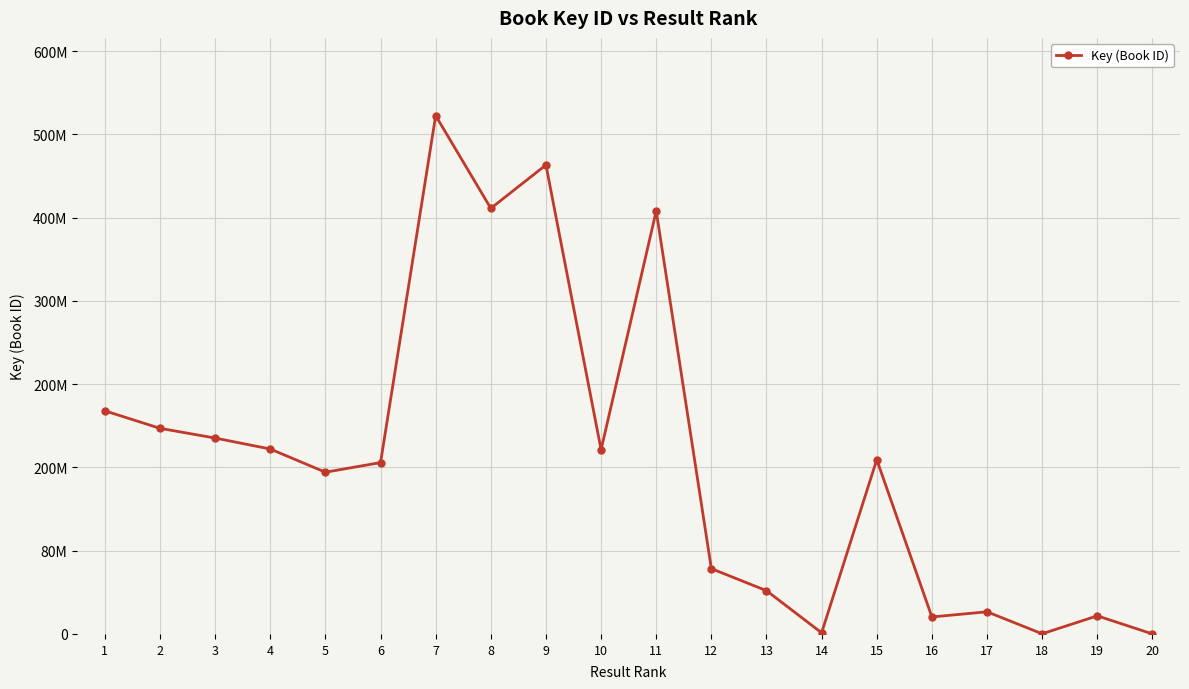

Reading right to left, list all the values displayed in this chart.

20=5822	19=17396800	18=152118	17=21298219	16=16326905	15=167505572	14=1100376	13=41580279	12=62758427	11=406496364	10=177029794	9=450674063	8=409001688	7=498078437	6=164670651	5=155413501	4=177714015	3=188246152	2=197589347	1=214404883